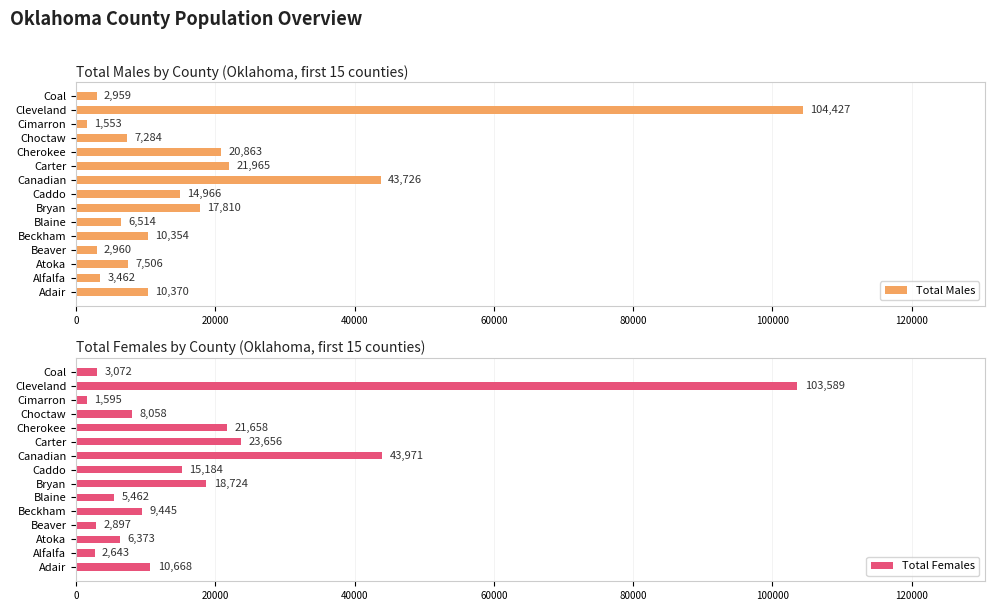

What is the sum of all Total Males values?

276719